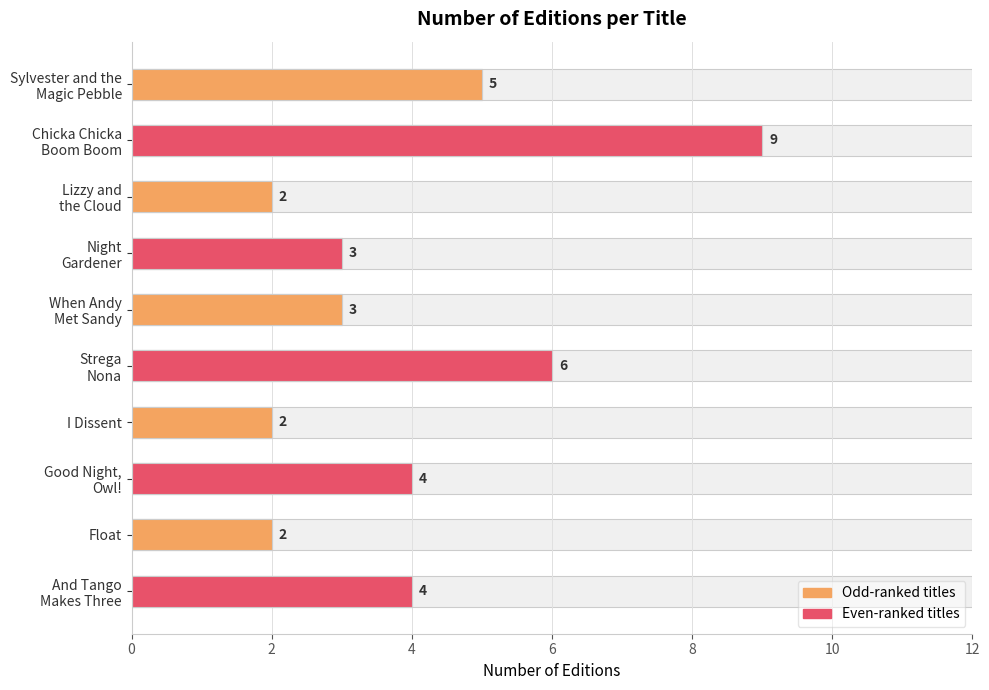

True or false: the data shows 2 at Float.

True